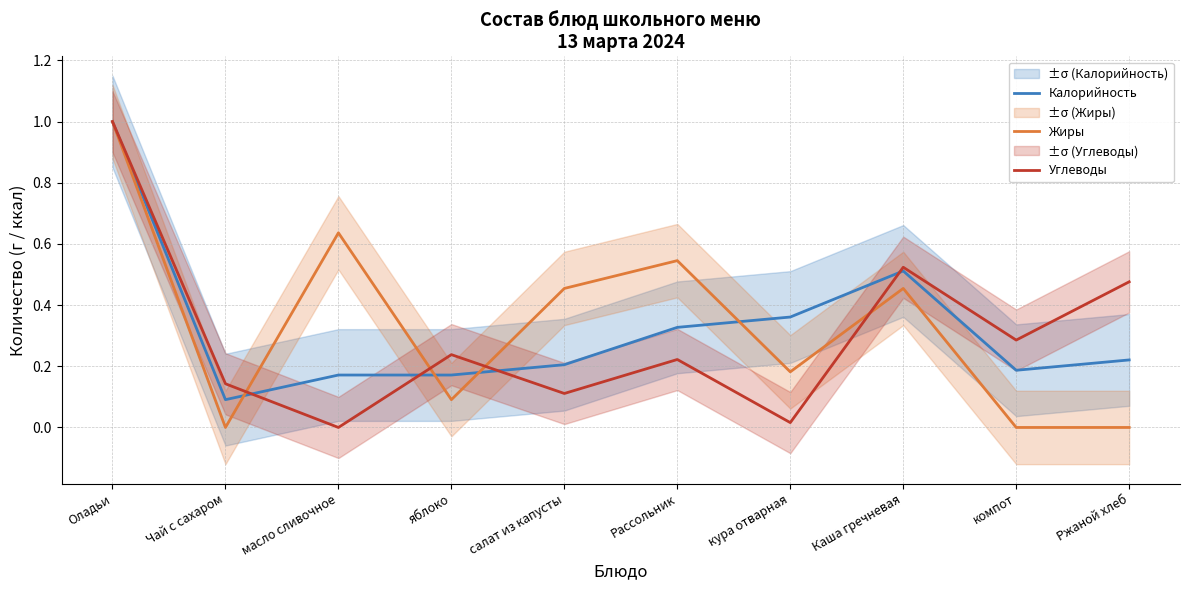

What is the difference between the second highest and second lowest values in the Жиры series?

0.6